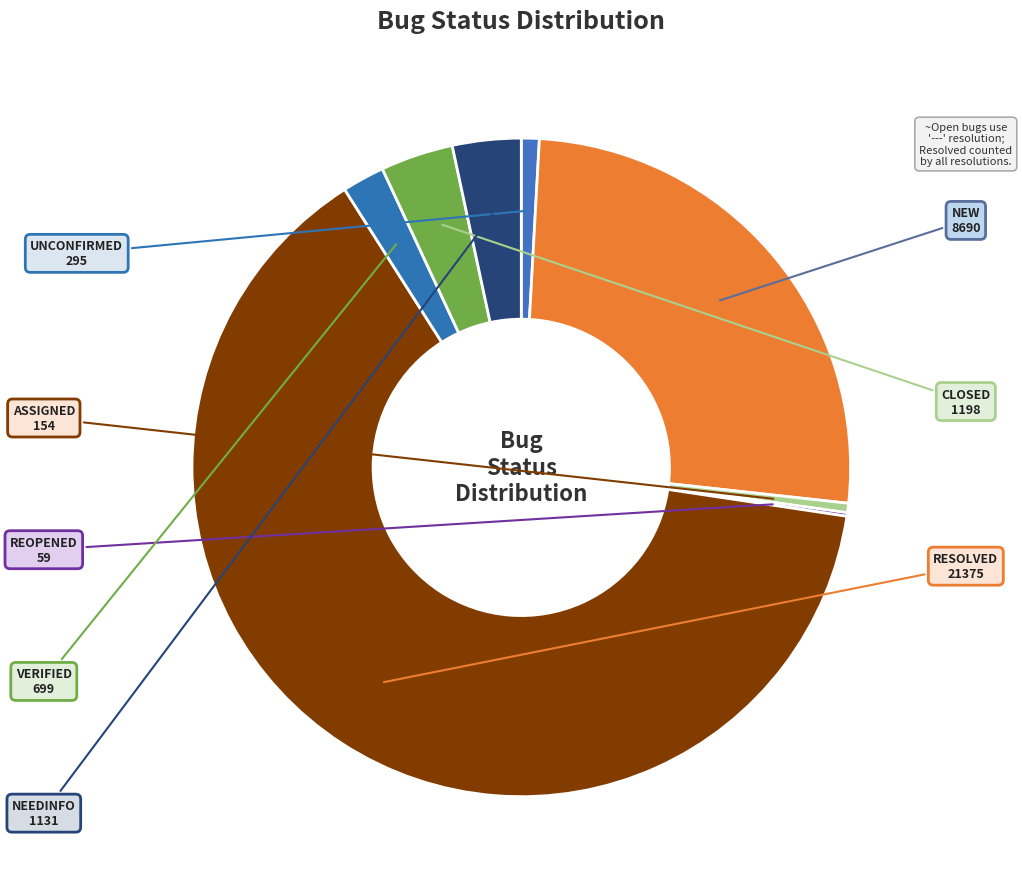

The NEW slice represents 26% of the pie. True or false?

True